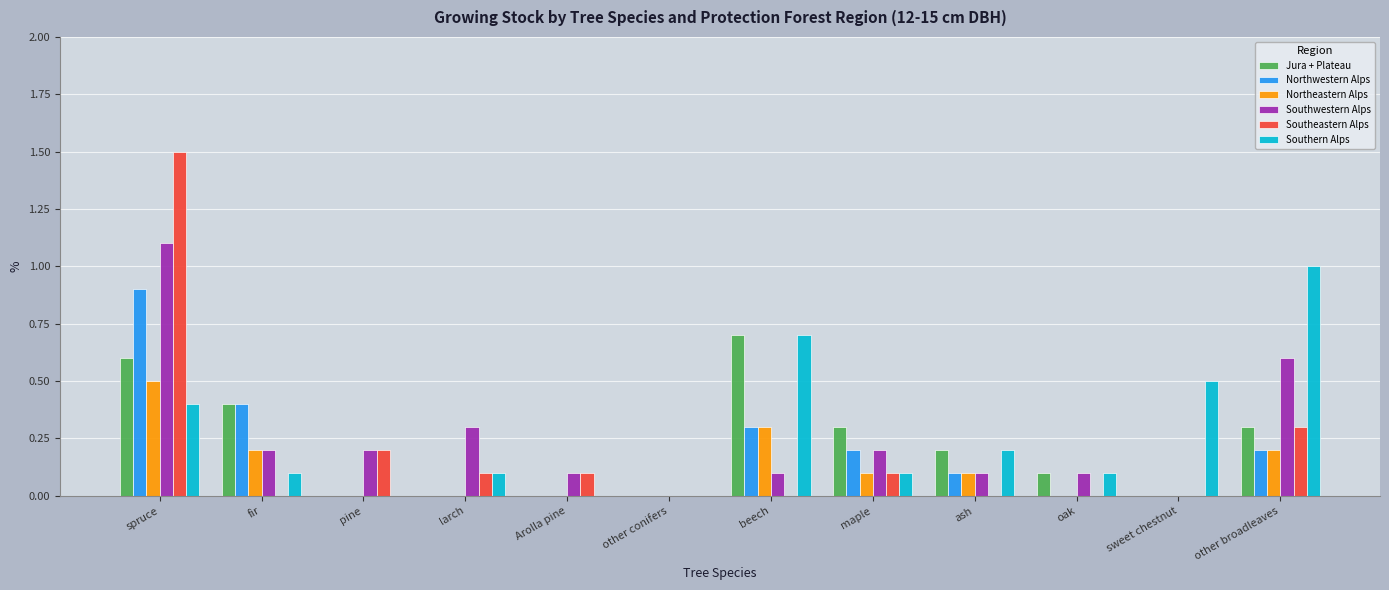

Reading left to right, extract all data points from this chart.

Jura + Plateau: spruce=0.6	fir=0.4	pine=0.0	larch=0.0	Arolla pine=0.0	other conifers=0.0	beech=0.7	maple=0.3	ash=0.2	oak=0.1	sweet chestnut=0.0	other broadleaves=0.3
Northwestern Alps: spruce=0.9	fir=0.4	pine=0.0	larch=0.0	Arolla pine=0.0	other conifers=0.0	beech=0.3	maple=0.2	ash=0.1	oak=0.0	sweet chestnut=0.0	other broadleaves=0.2
Northeastern Alps: spruce=0.5	fir=0.2	pine=0.0	larch=0.0	Arolla pine=0.0	other conifers=0.0	beech=0.3	maple=0.1	ash=0.1	oak=0.0	sweet chestnut=0.0	other broadleaves=0.2
Southwestern Alps: spruce=1.1	fir=0.2	pine=0.2	larch=0.3	Arolla pine=0.1	other conifers=0.0	beech=0.1	maple=0.2	ash=0.1	oak=0.1	sweet chestnut=0.0	other broadleaves=0.6
Southeastern Alps: spruce=1.5	fir=0.0	pine=0.2	larch=0.1	Arolla pine=0.1	other conifers=0.0	beech=0.0	maple=0.1	ash=0.0	oak=0.0	sweet chestnut=0.0	other broadleaves=0.3
Southern Alps: spruce=0.4	fir=0.1	pine=0.0	larch=0.1	Arolla pine=0.0	other conifers=0.0	beech=0.7	maple=0.1	ash=0.2	oak=0.1	sweet chestnut=0.5	other broadleaves=1.0